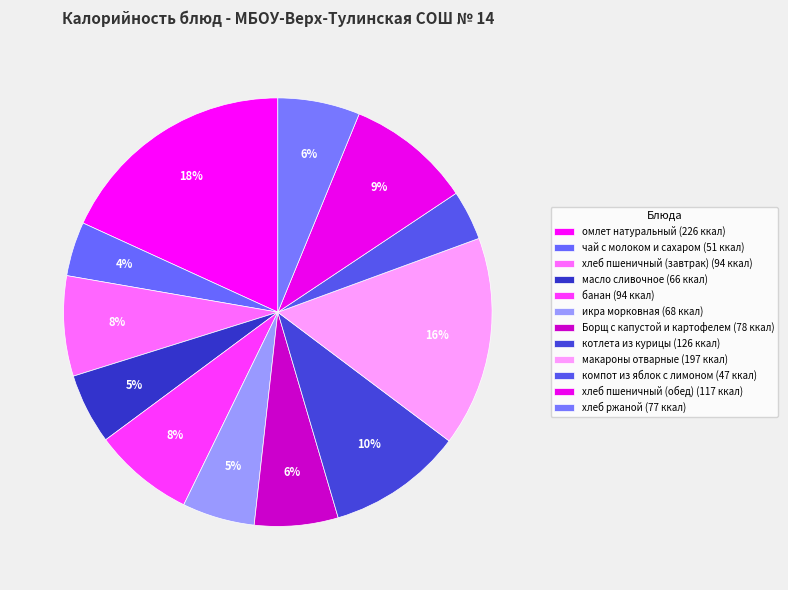

How many segments does this pie chart have?

12